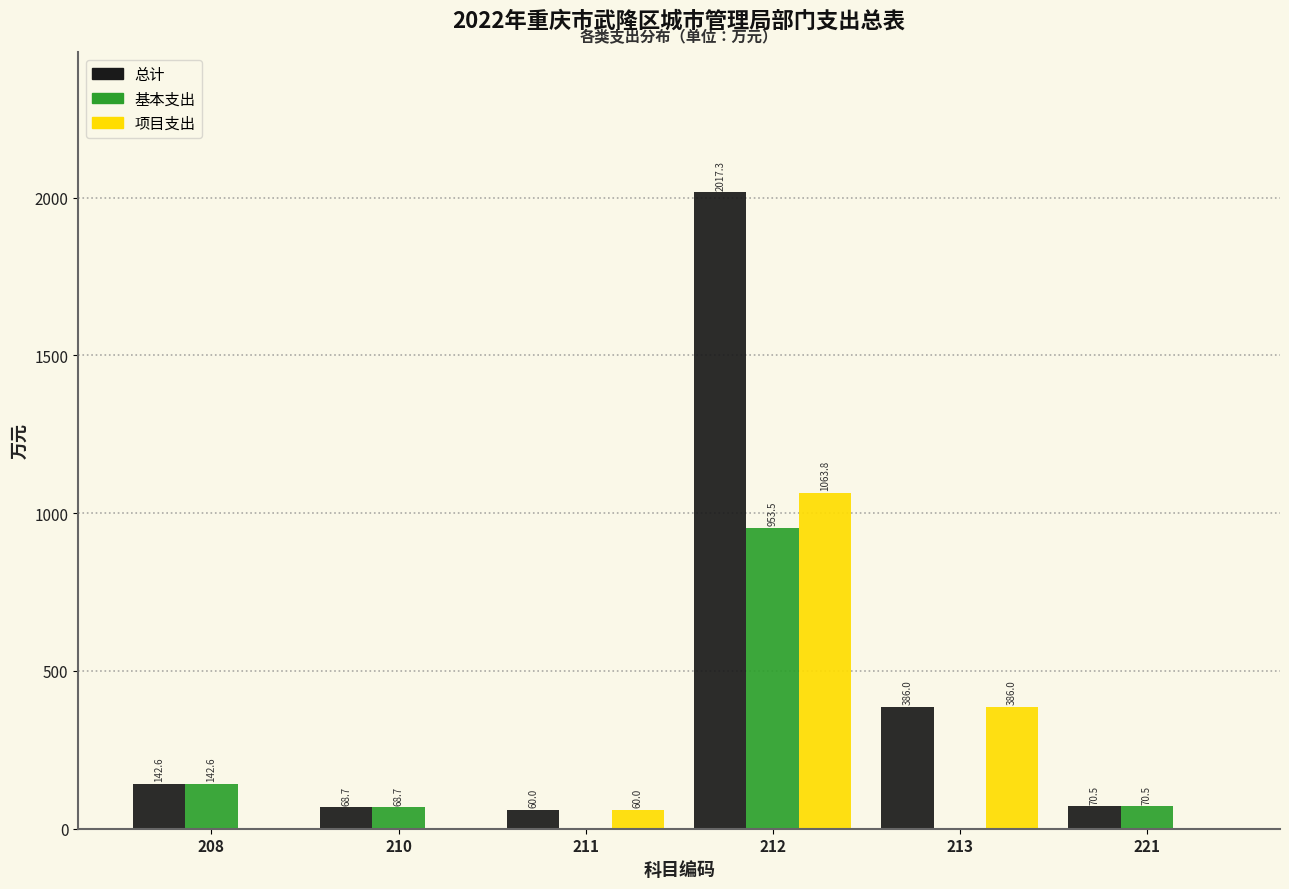

Which series has the largest total across all categories?

总计